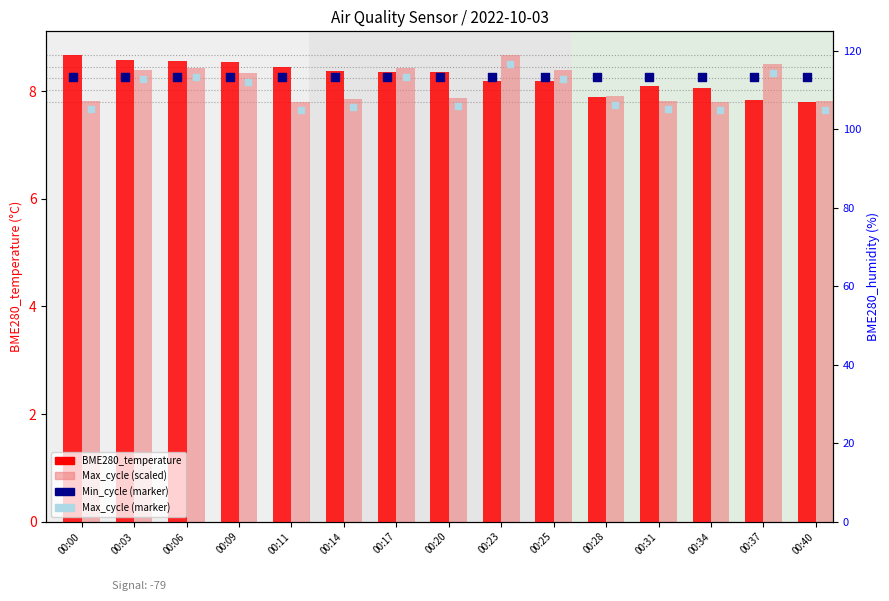

What is the total value across all series at 00:20?

32.2